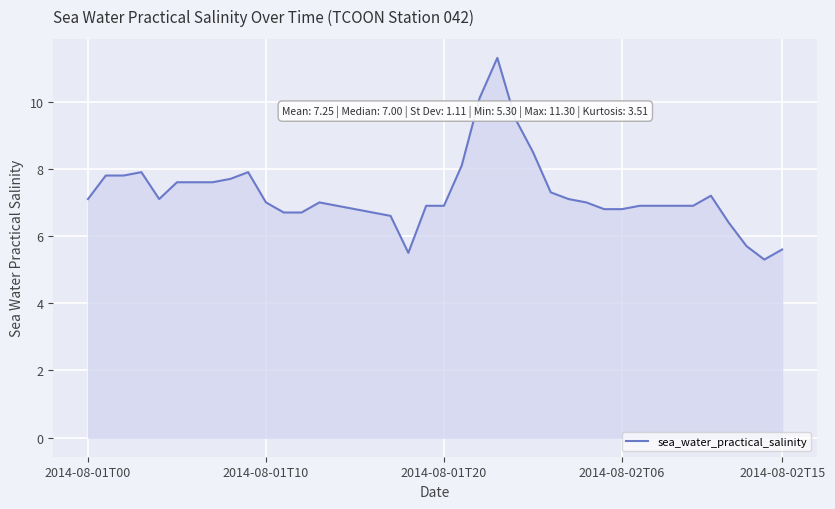

What is the minimum value shown in the chart?

5.3